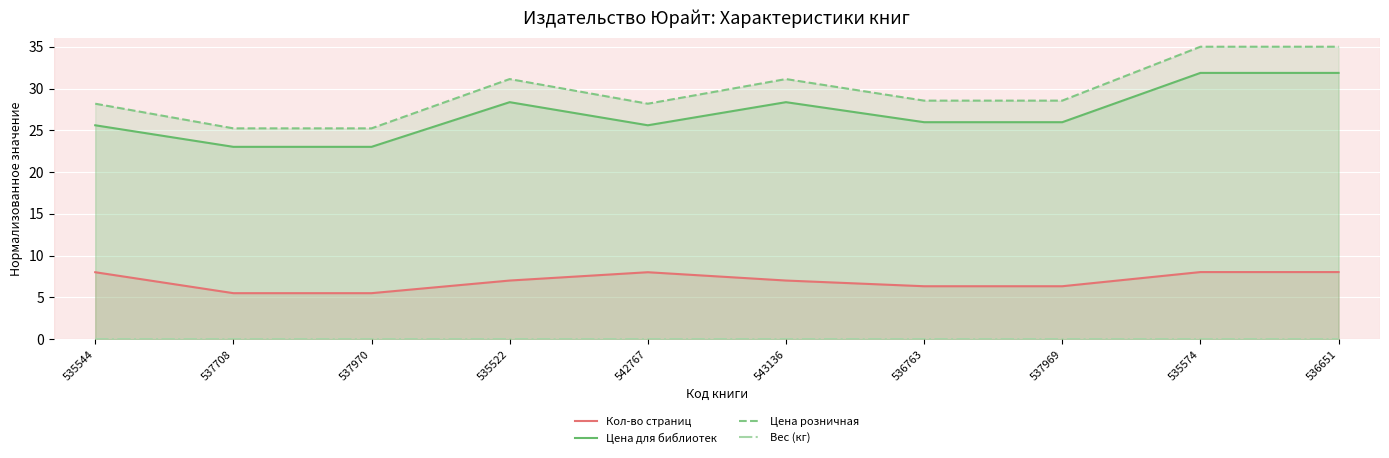

Between 535522 and 543136, which is larger?

535522